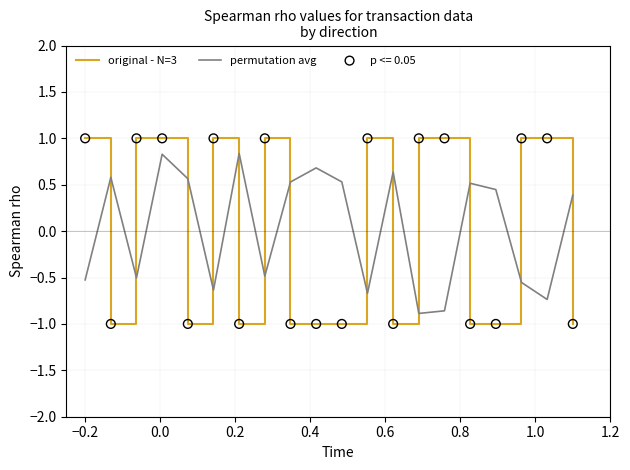

Which series has the largest range (max minus min)?

original - N=3